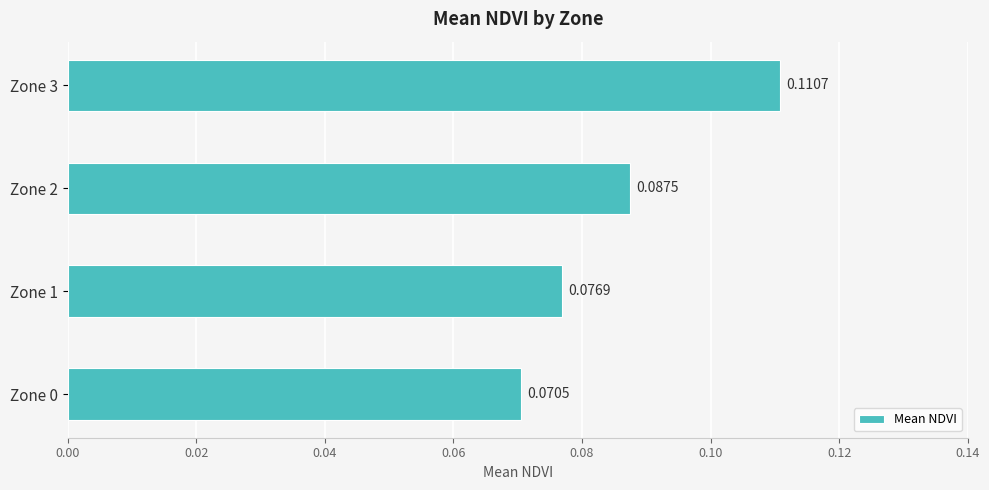

List the labels in order of value, largest first.

Zone 3, Zone 2, Zone 1, Zone 0